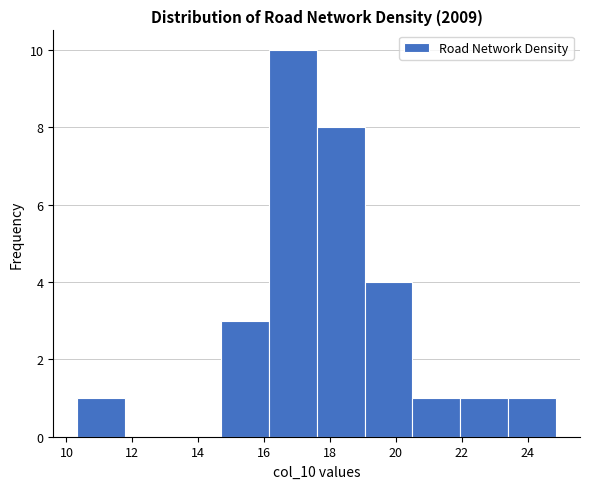

Which range on the x-axis has the tallest bar?

16.2 to 17.6